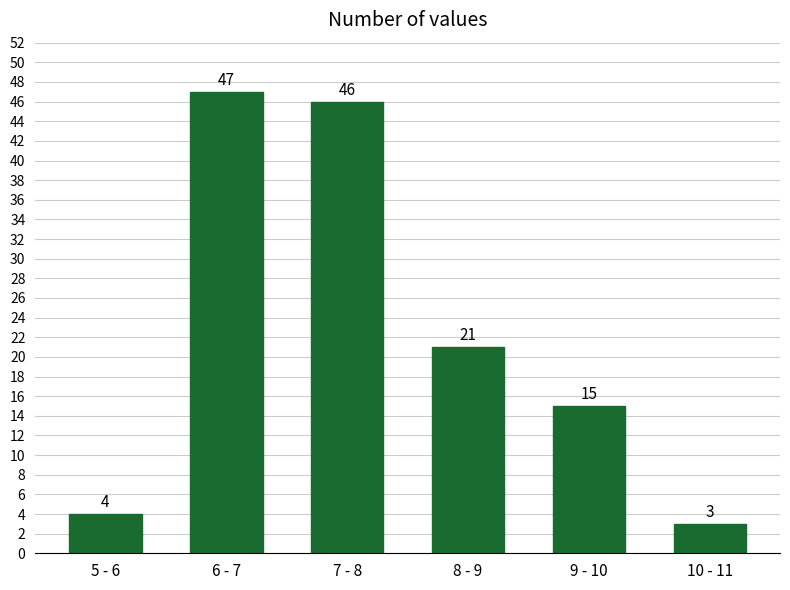

Reading left to right, extract all data points from this chart.

5 - 6=4	6 - 7=47	7 - 8=46	8 - 9=21	9 - 10=15	10 - 11=3